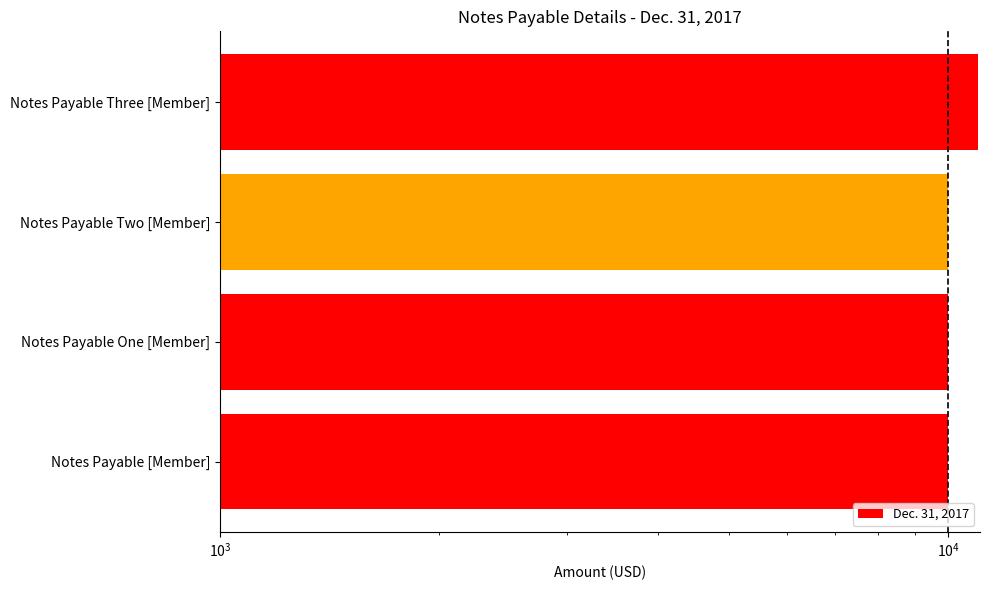

True or false: the data shows 16273 at Notes Payable [Member].

False